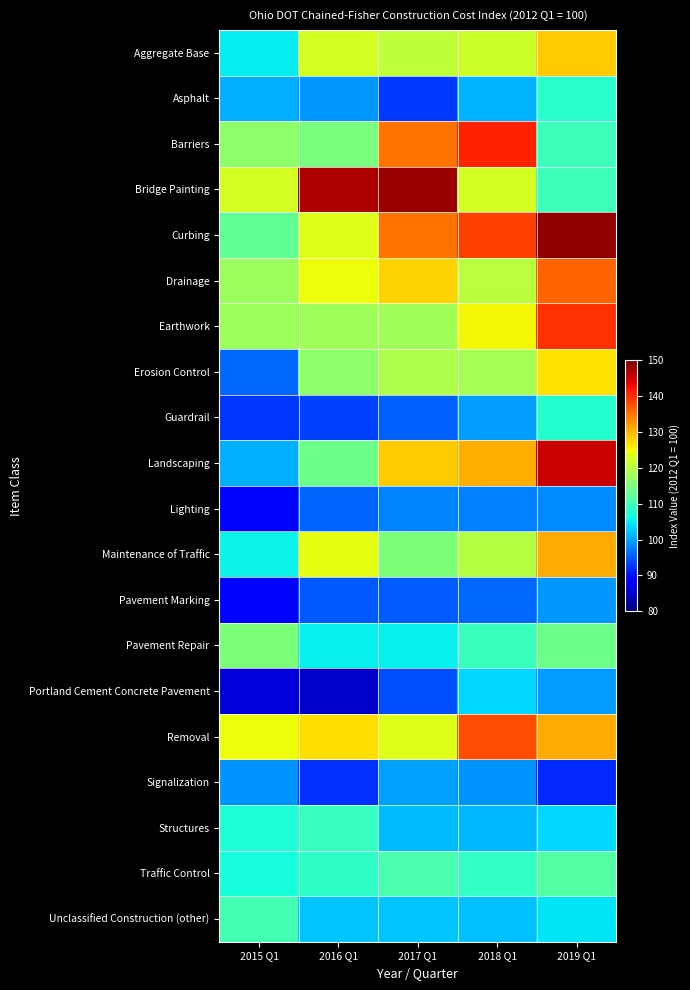

Reading left to right, extract all data points from this chart.

Aggregate Base: 2015 Q1=105.1	2016 Q1=122.4	2017 Q1=120.5	2018 Q1=122.1	2019 Q1=128.6
Asphalt: 2015 Q1=100.9	2016 Q1=99.2	2017 Q1=92.6	2018 Q1=101.2	2019 Q1=108.1
Barriers: 2015 Q1=116.5	2016 Q1=114.8	2017 Q1=135.0	2018 Q1=141.1	2019 Q1=109.7
Bridge Painting: 2015 Q1=122.4	2016 Q1=147.2	2017 Q1=148.3	2018 Q1=122.6	2019 Q1=109.8
Curbing: 2015 Q1=112.6	2016 Q1=123.4	2017 Q1=135.1	2018 Q1=139.0	2019 Q1=148.7
Drainage: 2015 Q1=117.5	2016 Q1=124.7	2017 Q1=127.9	2018 Q1=120.2	2019 Q1=136.3
Earthwork: 2015 Q1=117.9	2016 Q1=118.2	2017 Q1=118.2	2018 Q1=125.2	2019 Q1=139.9
Erosion Control: 2015 Q1=96.1	2016 Q1=116.6	2017 Q1=119.2	2018 Q1=118.4	2019 Q1=127.0
Guardrail: 2015 Q1=92.4	2016 Q1=93.2	2017 Q1=95.5	2018 Q1=99.5	2019 Q1=107.7
Landscaping: 2015 Q1=100.8	2016 Q1=113.7	2017 Q1=128.4	2018 Q1=130.6	2019 Q1=145.6
Lighting: 2015 Q1=89.1	2016 Q1=95.6	2017 Q1=98.0	2018 Q1=97.5	2019 Q1=98.4
Maintenance of Traffic: 2015 Q1=105.6	2016 Q1=123.8	2017 Q1=115.2	2018 Q1=119.7	2019 Q1=130.9
Pavement Marking: 2015 Q1=89.2	2016 Q1=95.0	2017 Q1=95.3	2018 Q1=96.0	2019 Q1=99.2
Pavement Repair: 2015 Q1=115.2	2016 Q1=105.4	2017 Q1=105.4	2018 Q1=109.5	2019 Q1=113.8
Portland Cement Concrete Pavement: 2015 Q1=85.6	2016 Q1=84.8	2017 Q1=94.0	2018 Q1=103.6	2019 Q1=99.6
Removal: 2015 Q1=124.7	2016 Q1=127.3	2017 Q1=123.4	2018 Q1=137.9	2019 Q1=131.1
Signalization: 2015 Q1=98.9	2016 Q1=92.1	2017 Q1=99.9	2018 Q1=98.9	2019 Q1=91.7
Structures: 2015 Q1=107.3	2016 Q1=109.0	2017 Q1=101.8	2018 Q1=101.5	2019 Q1=103.7
Traffic Control: 2015 Q1=106.7	2016 Q1=108.6	2017 Q1=110.8	2018 Q1=108.8	2019 Q1=111.6
Unclassified Construction (other): 2015 Q1=110.1	2016 Q1=102.4	2017 Q1=102.4	2018 Q1=102.1	2019 Q1=104.5